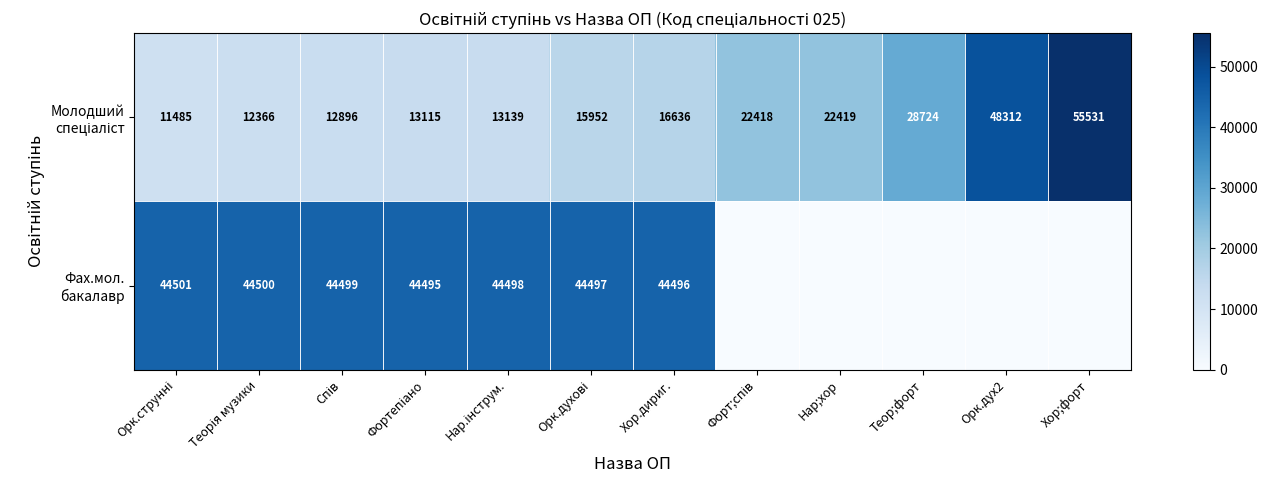

What is the sum of the Молодший спеціаліст values at Хор;форт and Фортепіано?

68646